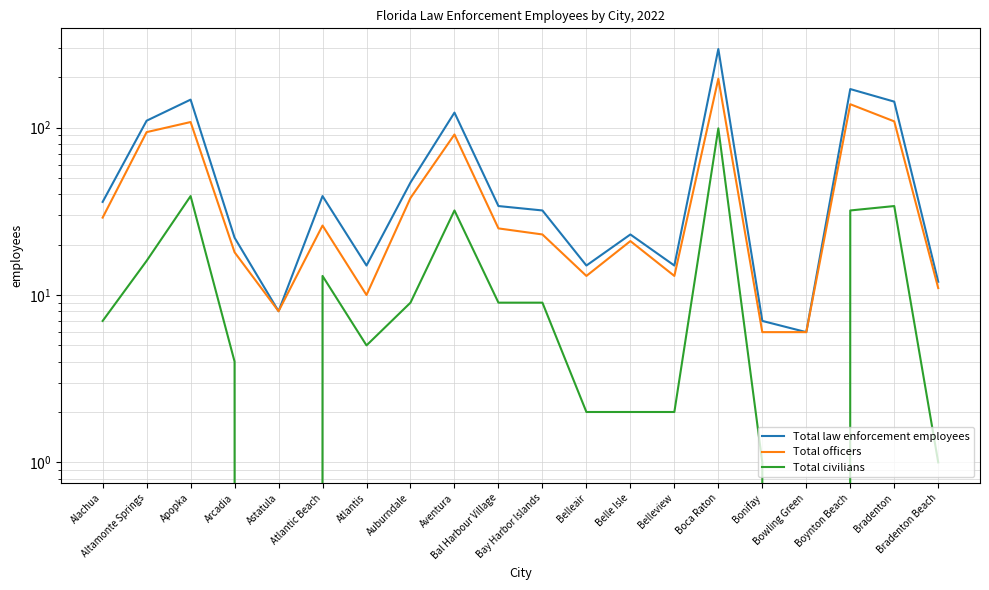

How many data points does each series have?

20